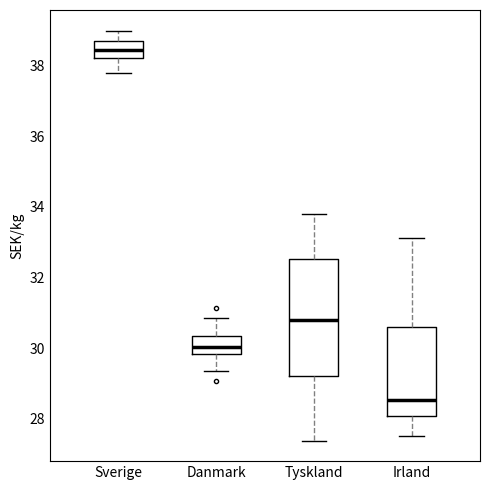

Comparing the boxes themselves (not the whiskers), which one is the tallest?

Tyskland